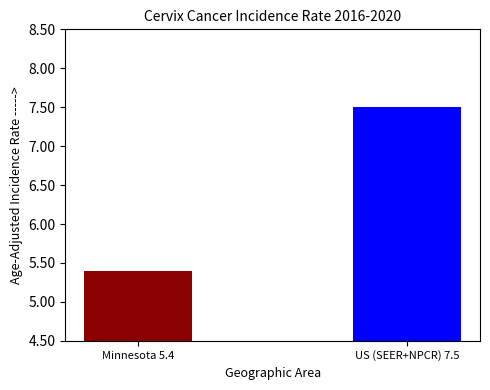

What is the smallest value displayed?

5.4